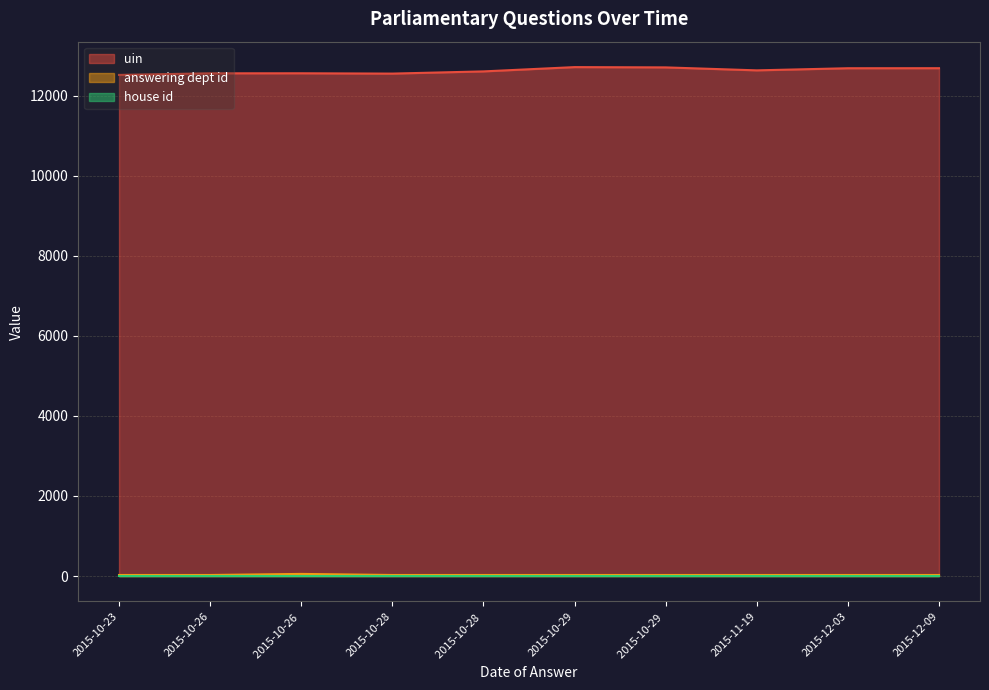

Which category has the lowest value across all series?

2015-10-23